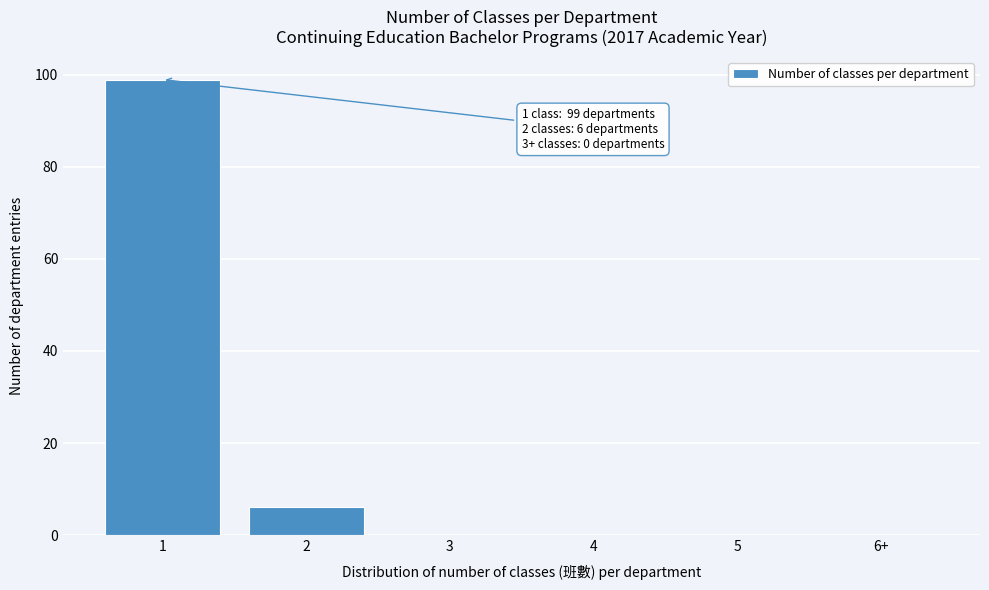

Reading right to left, list all the values displayed in this chart.

6+=0	5=0	4=0	3=0	2=6	1=99